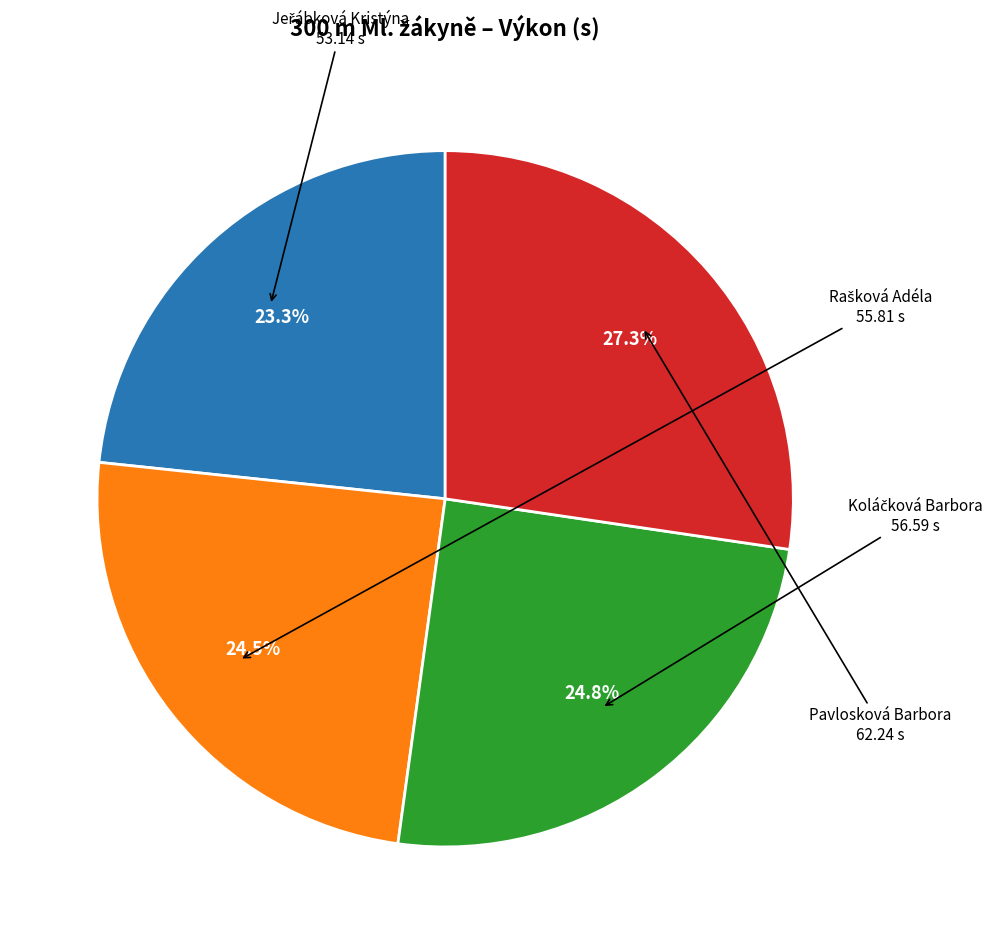

Does any single category account for the majority?

No